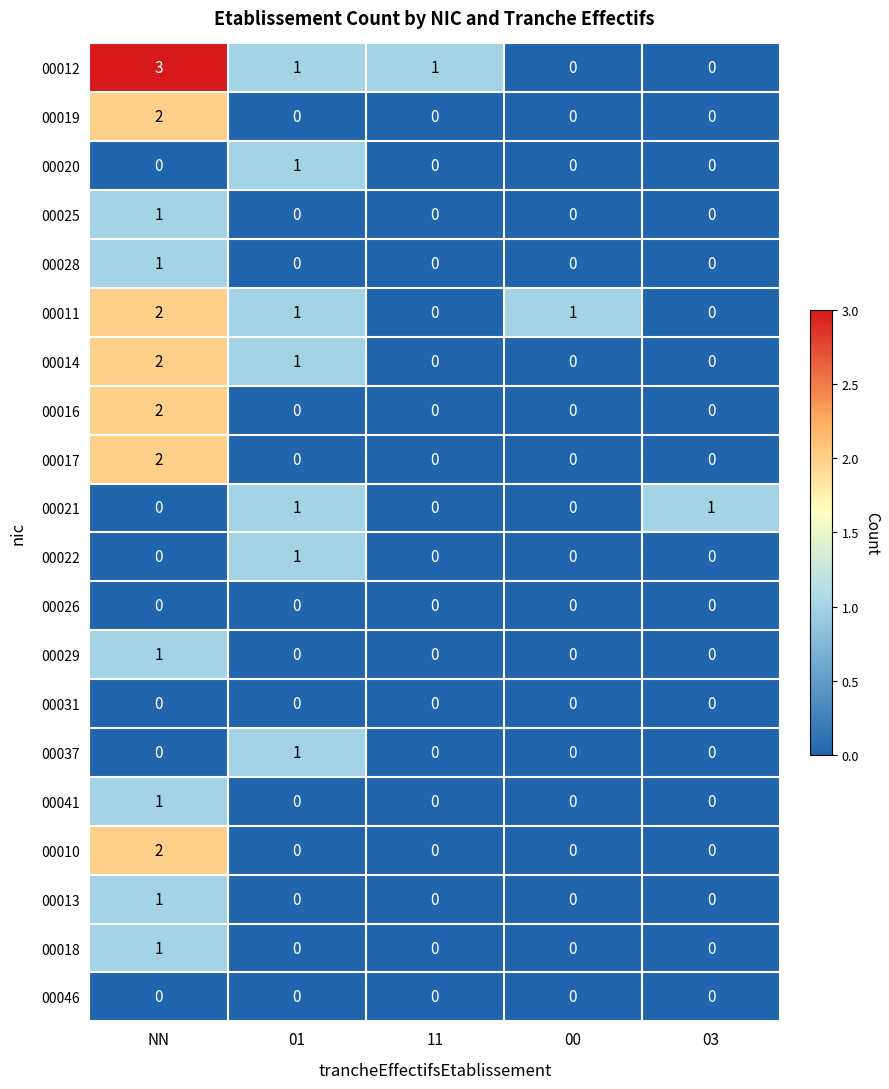

Count the number of data series in this chart.

20